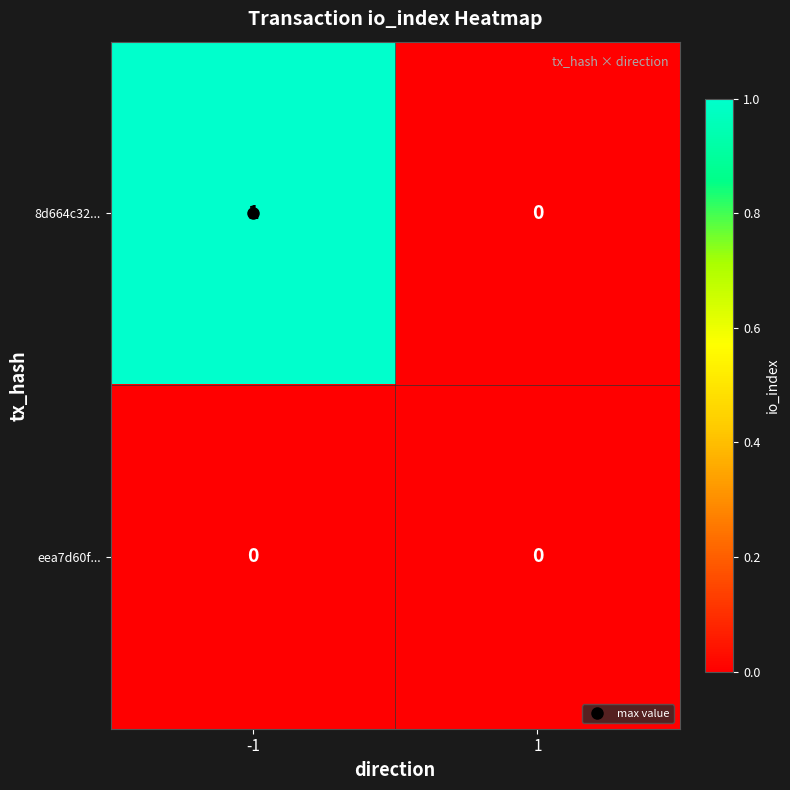

Between -1 and 1, which series saw the biggest shift?

8d664c32...